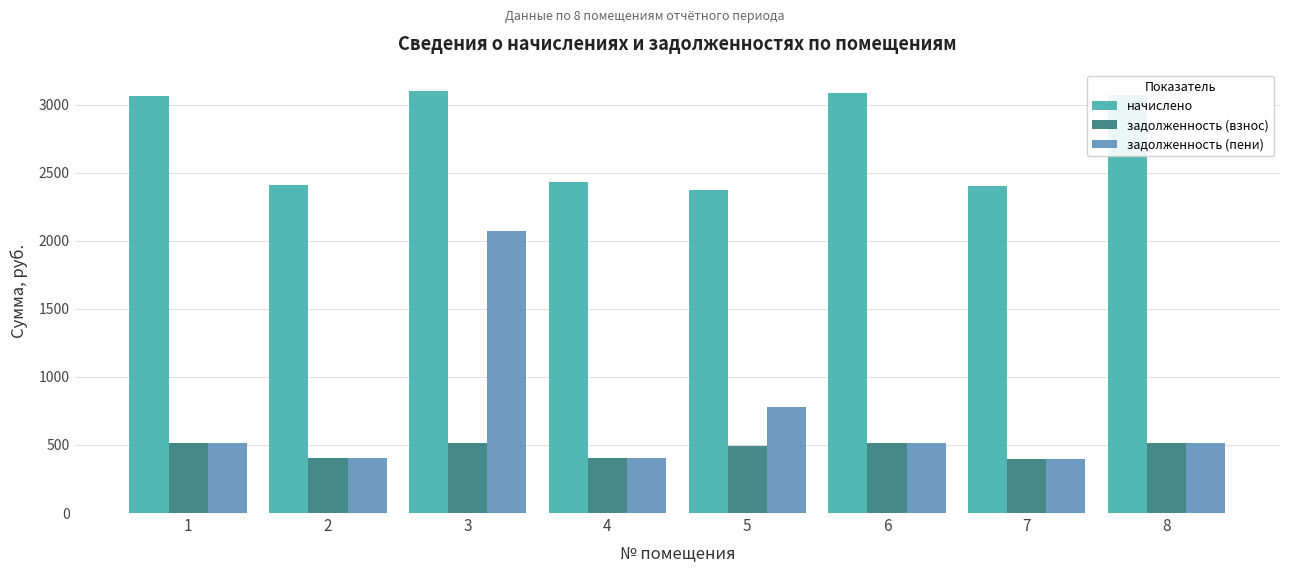

Where does the задолженность (взнос) series first go above 510?

1